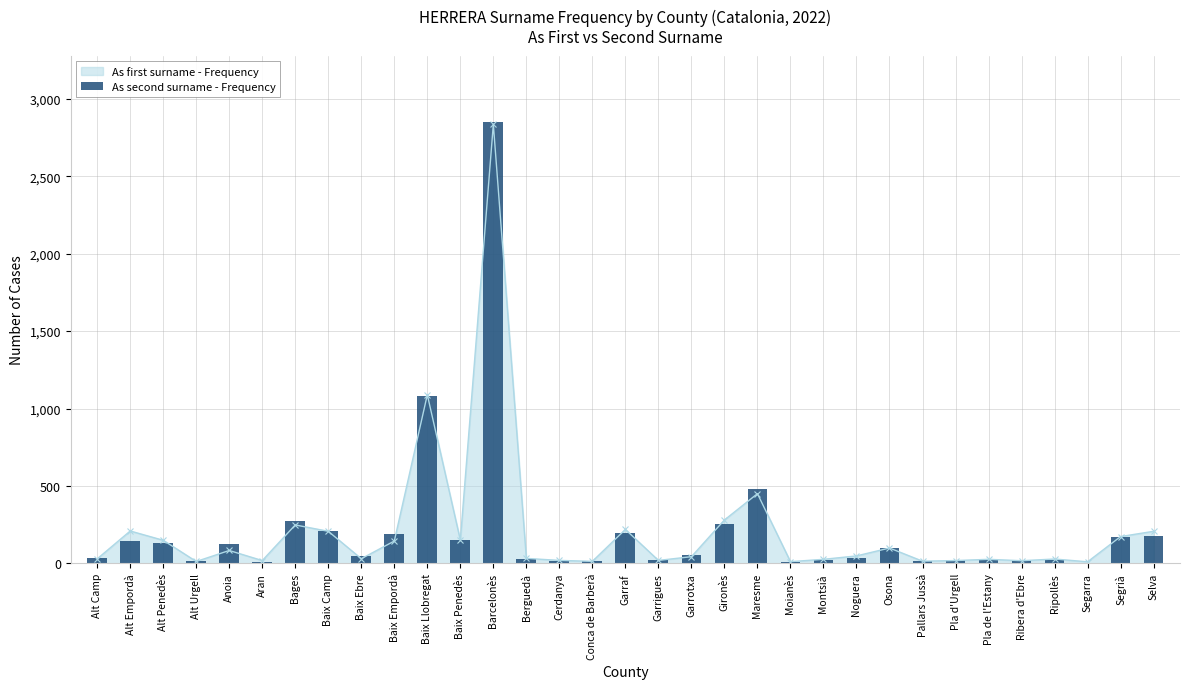

Are the bars grouped side by side (vs. stacked)?

No